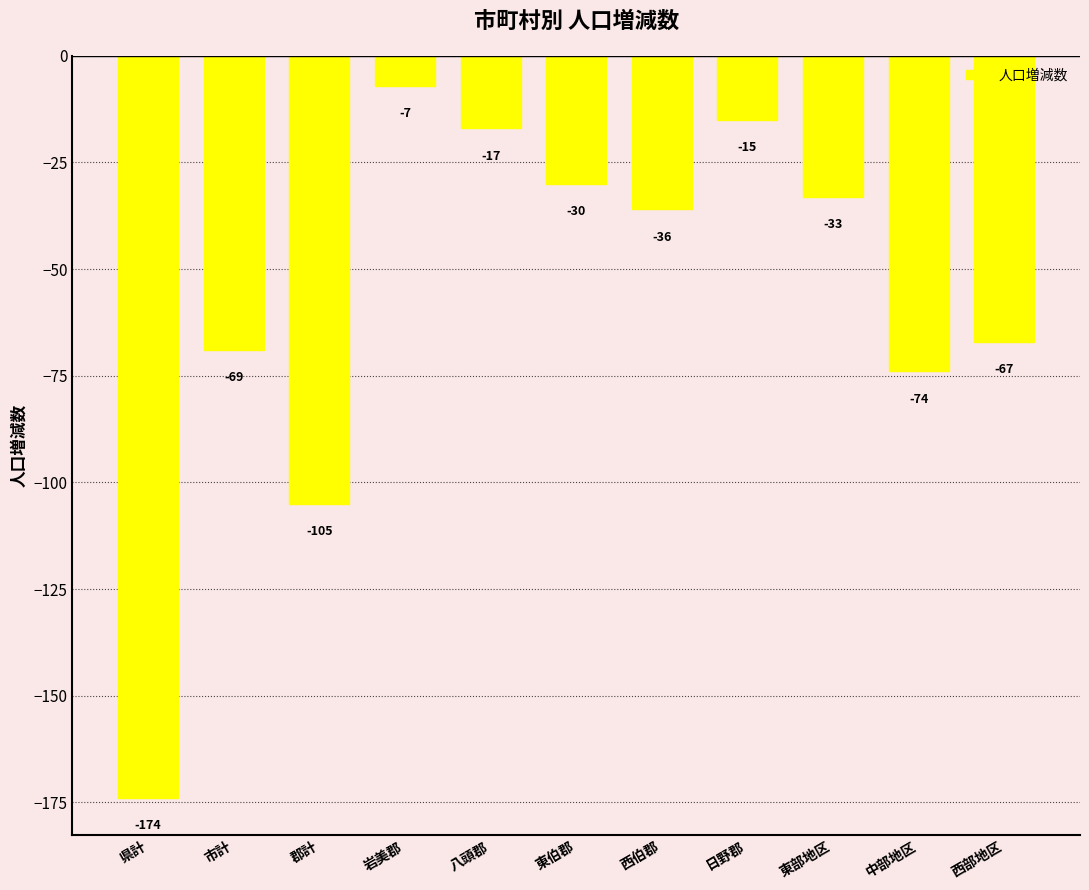

Where is the data nearest to the value -90?

郡計